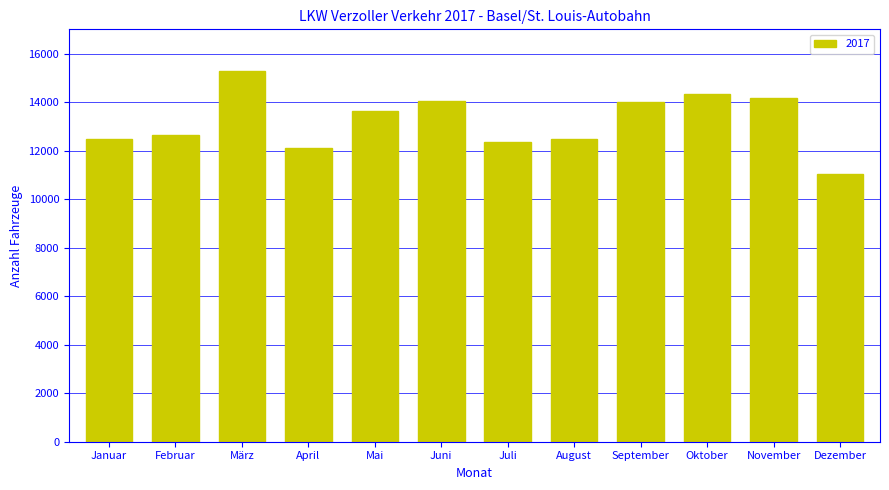

Does the chart contain stacked bars?

No